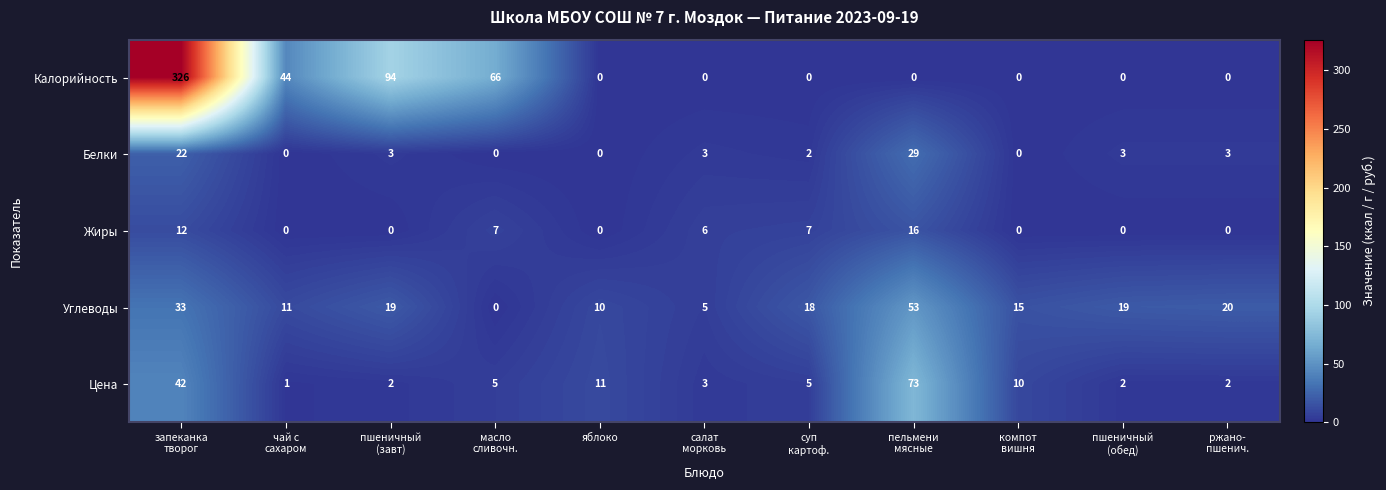

What is the maximum value shown in the chart?

326